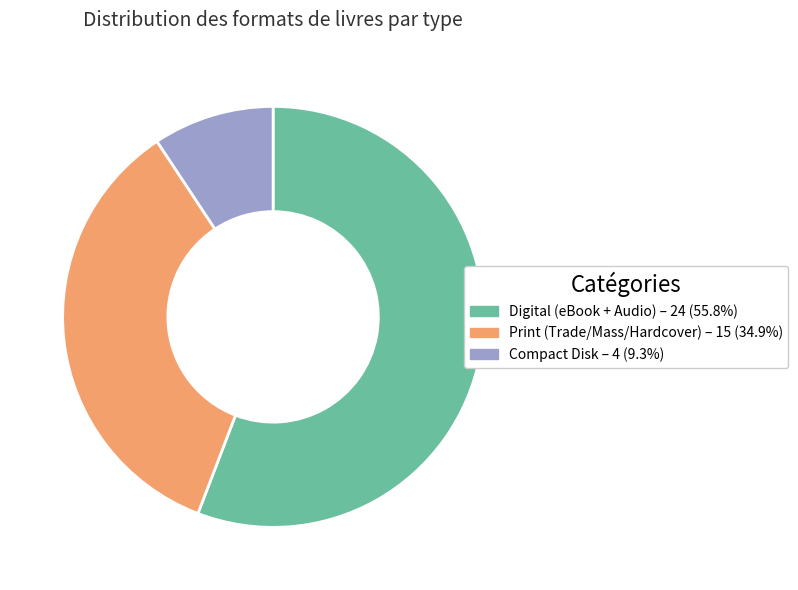

Does any single category account for the majority?

Yes